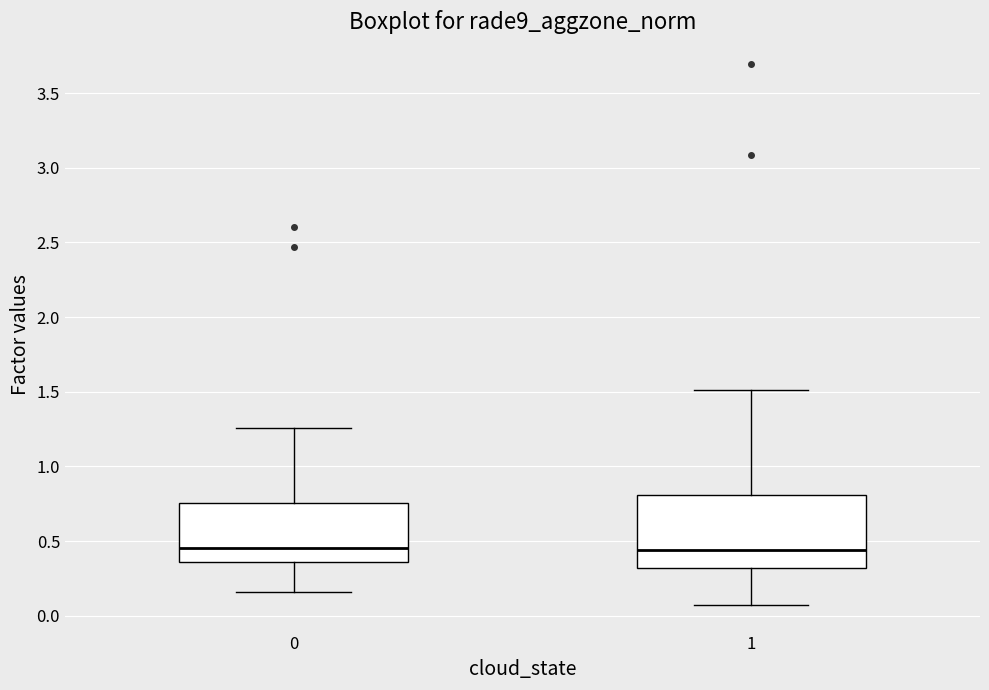

Reading left to right, transcribe this box plot: for each box, give where its median line is, the range the box spans, and where its two whiskers end, as read against the y-axis. The values are not printed on the chart, so give them approximately, as read against the axis.

0: median 0.45, box 0.35 to 0.75, whiskers 0.15 to 1.25
1: median 0.45, box 0.30 to 0.80, whiskers 0.05 to 1.50